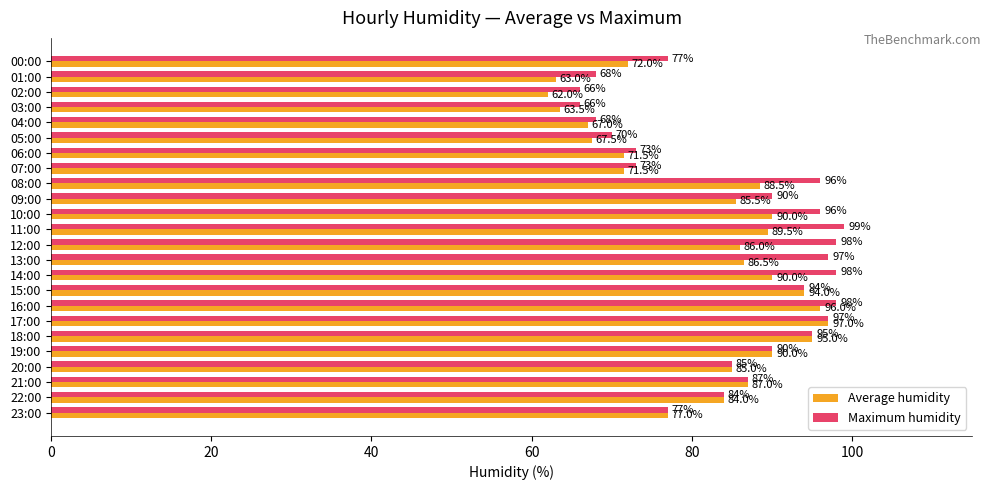

What are all the series names shown in the legend?

Average humidity, Maximum humidity